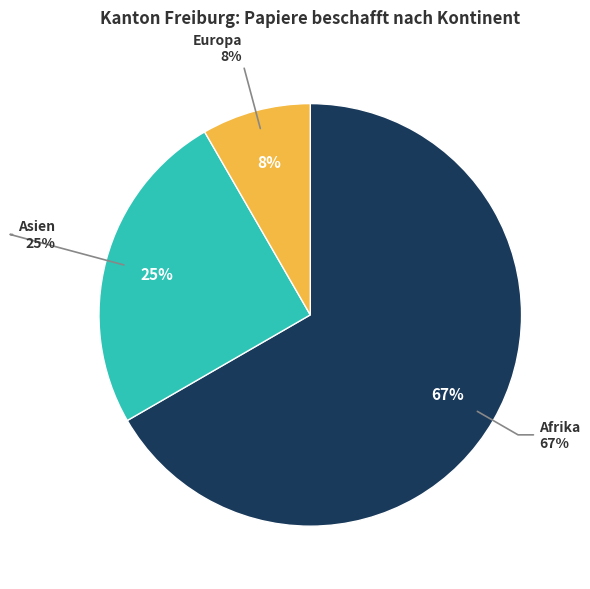

True or false: Asien accounts for 32% of the total.

False